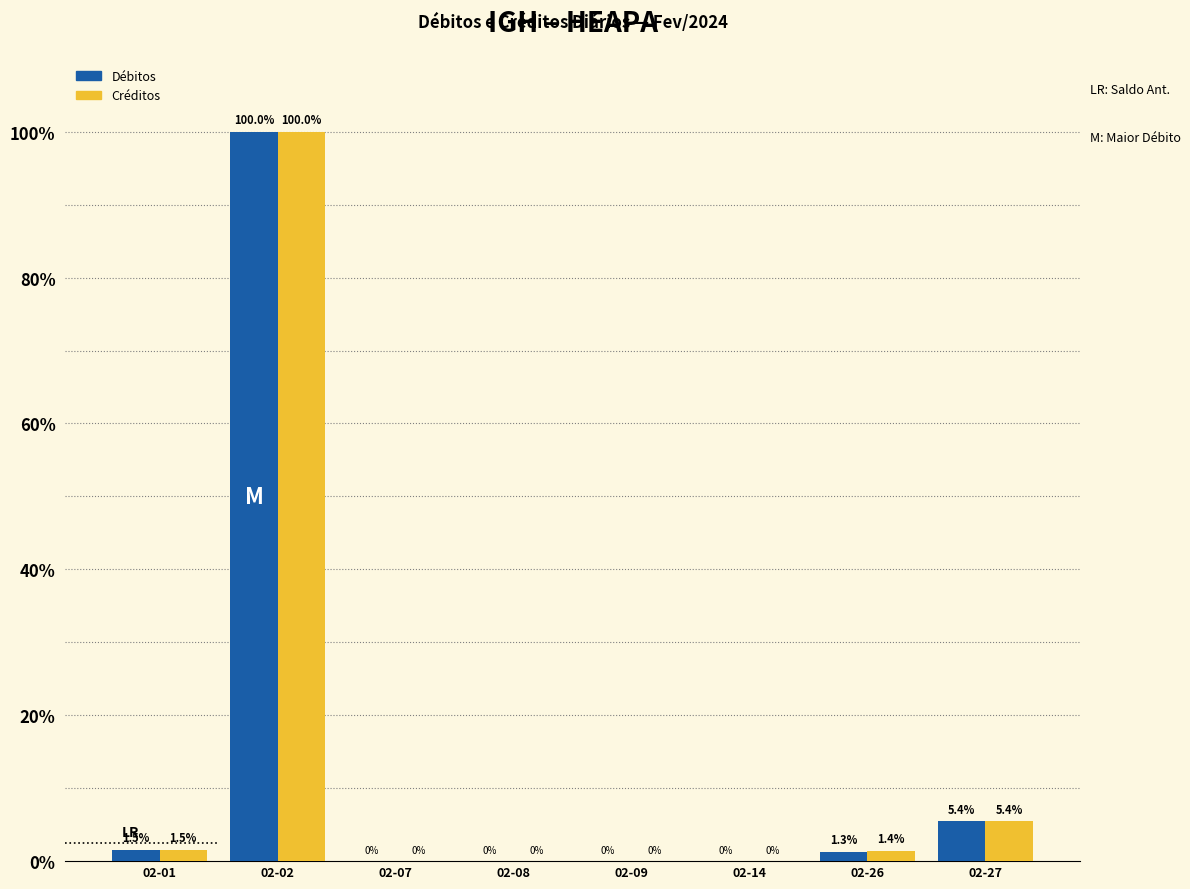

Is the value of Débitos at 02-02 greater than the value of Créditos at 02-09?

Yes